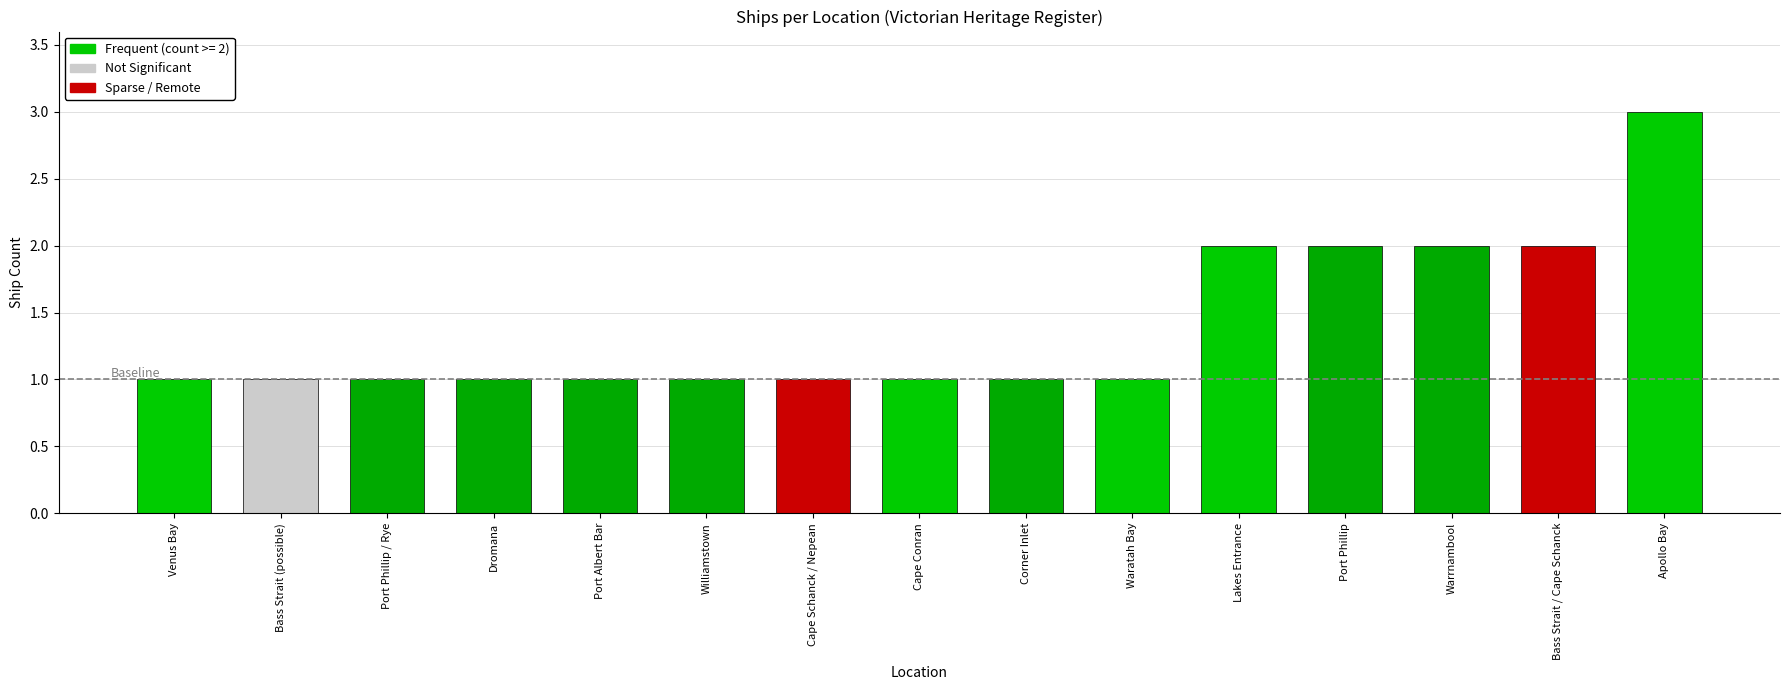

What is the average value?

1